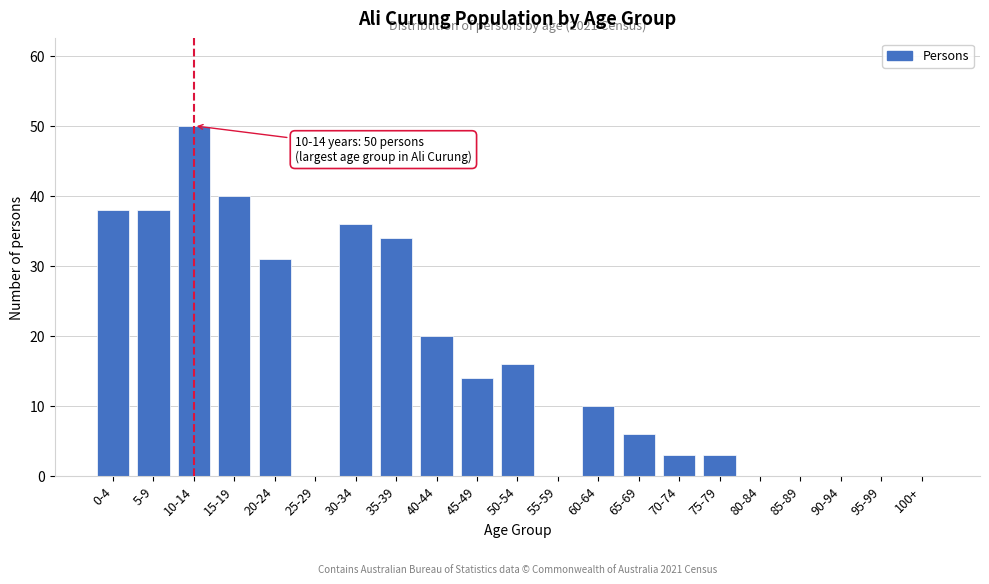

Reading right to left, transcribe all the data shown in this chart.

100+=0	95-99=0	90-94=0	85-89=0	80-84=0	75-79=3	70-74=3	65-69=6	60-64=10	55-59=0	50-54=16	45-49=14	40-44=20	35-39=34	30-34=36	25-29=0	20-24=31	15-19=40	10-14=50	5-9=38	0-4=38